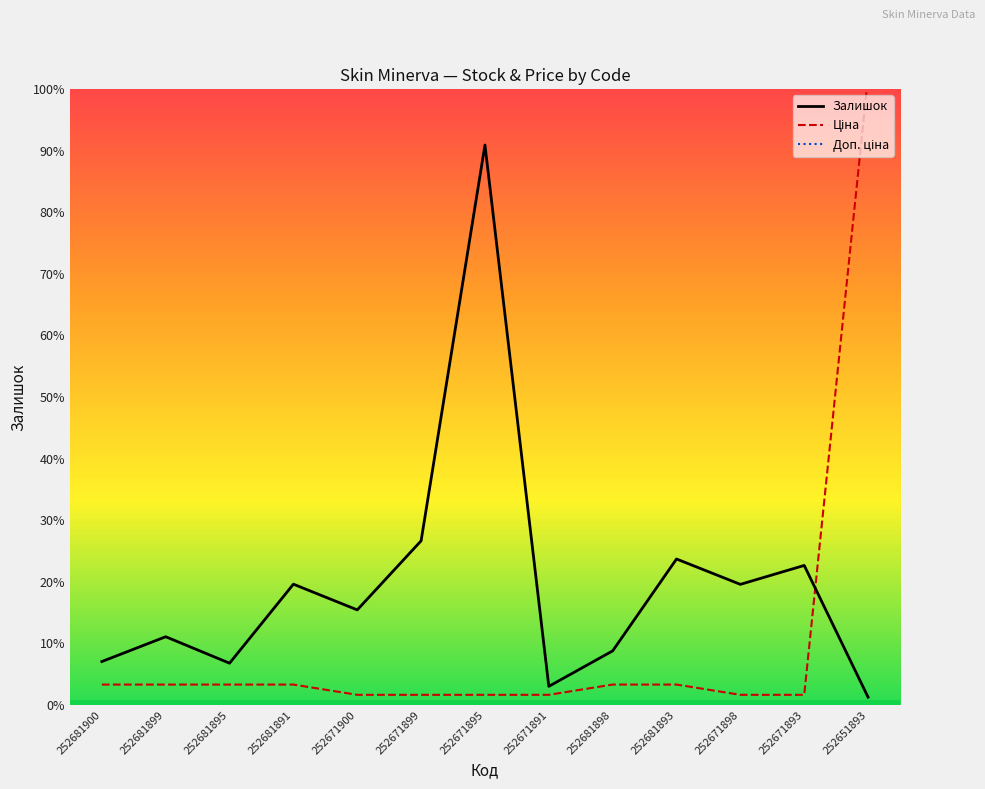

Reading left to right, extract all data points from this chart.

Залишок: 237.0	372.0	228.0	658.0	518.0	894.0	3048.0	102.0	295.0	795.0	657.0	760.0	43.0
Ціна: 111.7	111.7	111.7	111.7	55.9	55.9	55.9	55.9	111.7	111.7	55.9	55.9	3420.6
Доп. ціна: 11169.0	11169.0	11169.0	11169.0	5585.0	5585.0	5585.0	5585.0	11169.0	11169.0	5585.0	5585.0	3421.0